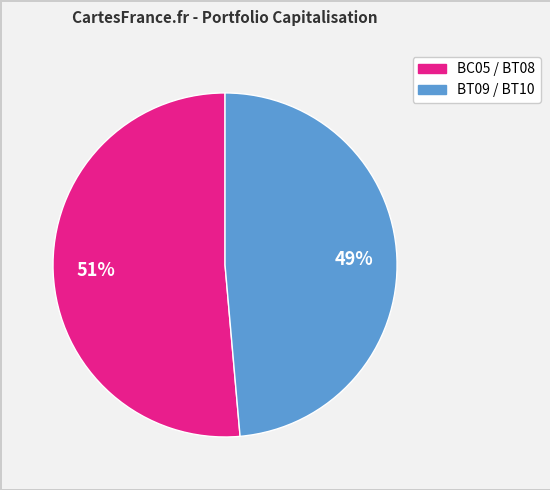

Is there any slice that represents more than half of the pie?

Yes